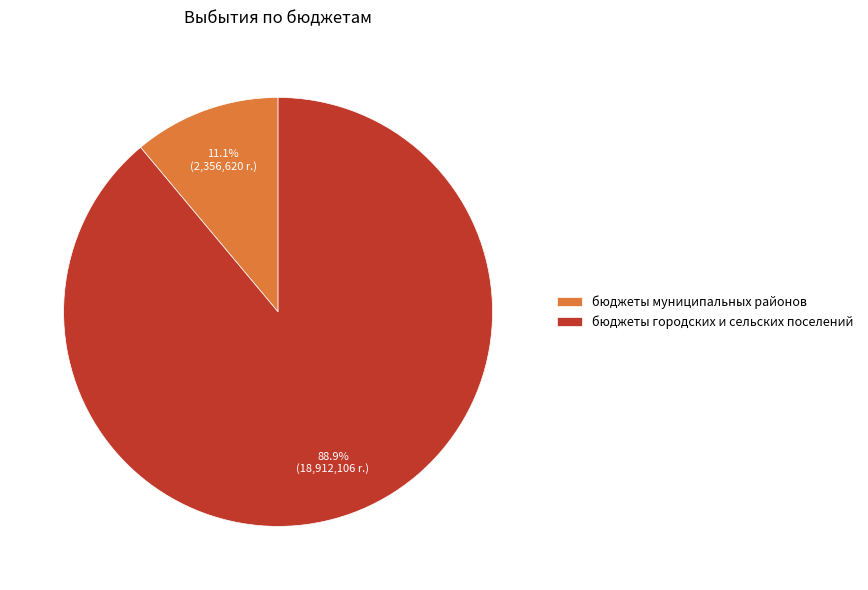

To the nearest percent, what is the combined percentage of бюджеты городских и сельских поселений and бюджеты муниципальных районов?

100%